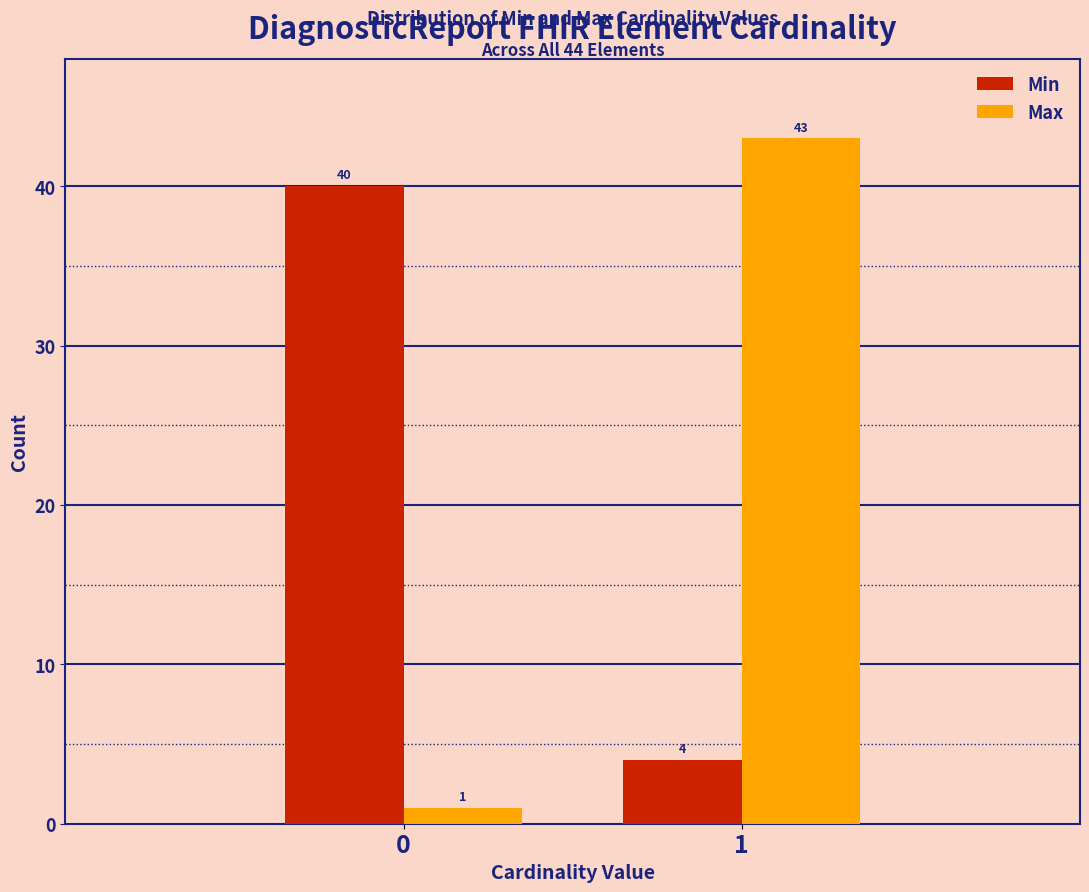

Reading left to right, what are all the values shown in this chart?

Min: 40	4
Max: 1	43